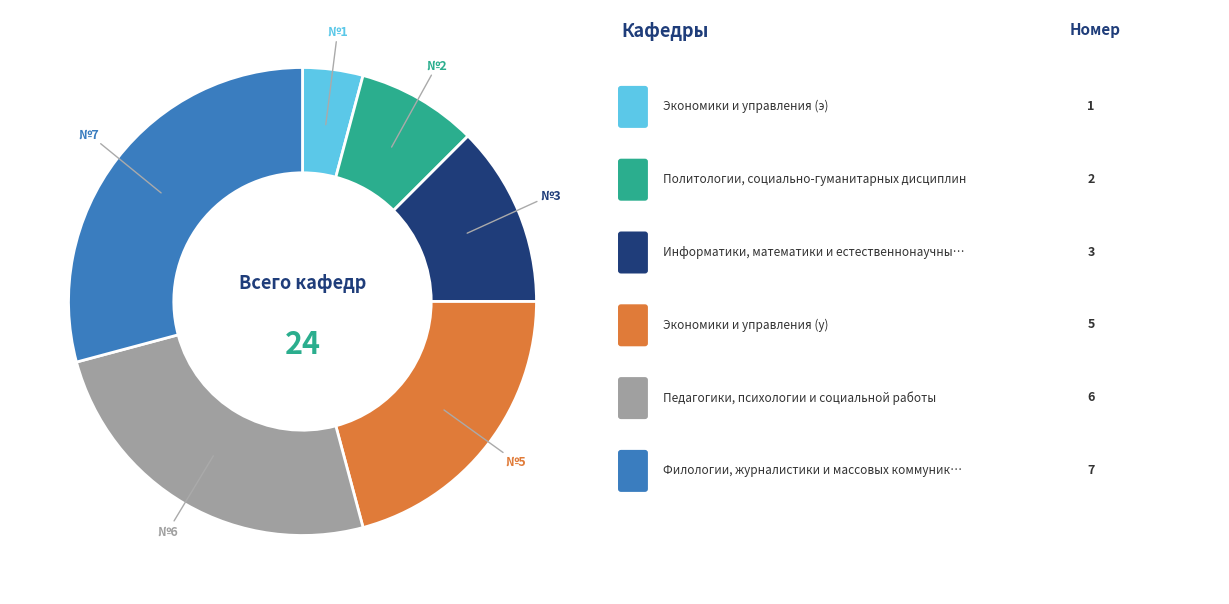

Is there a majority slice in this chart?

No